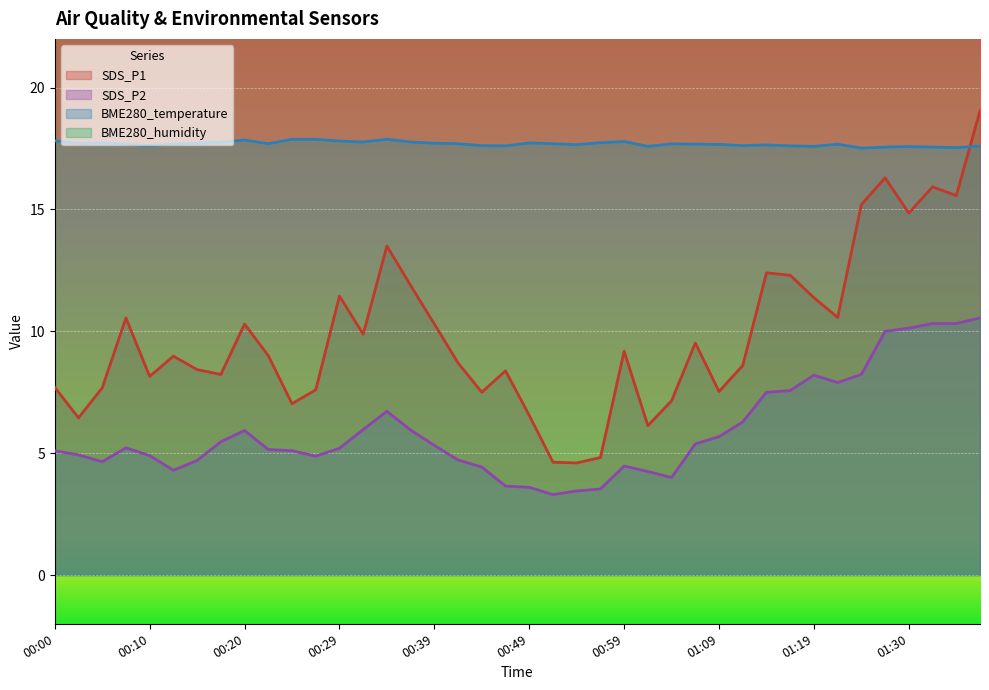

True or false: SDS_P2 has more than 0 points higher than both neighbors.

True